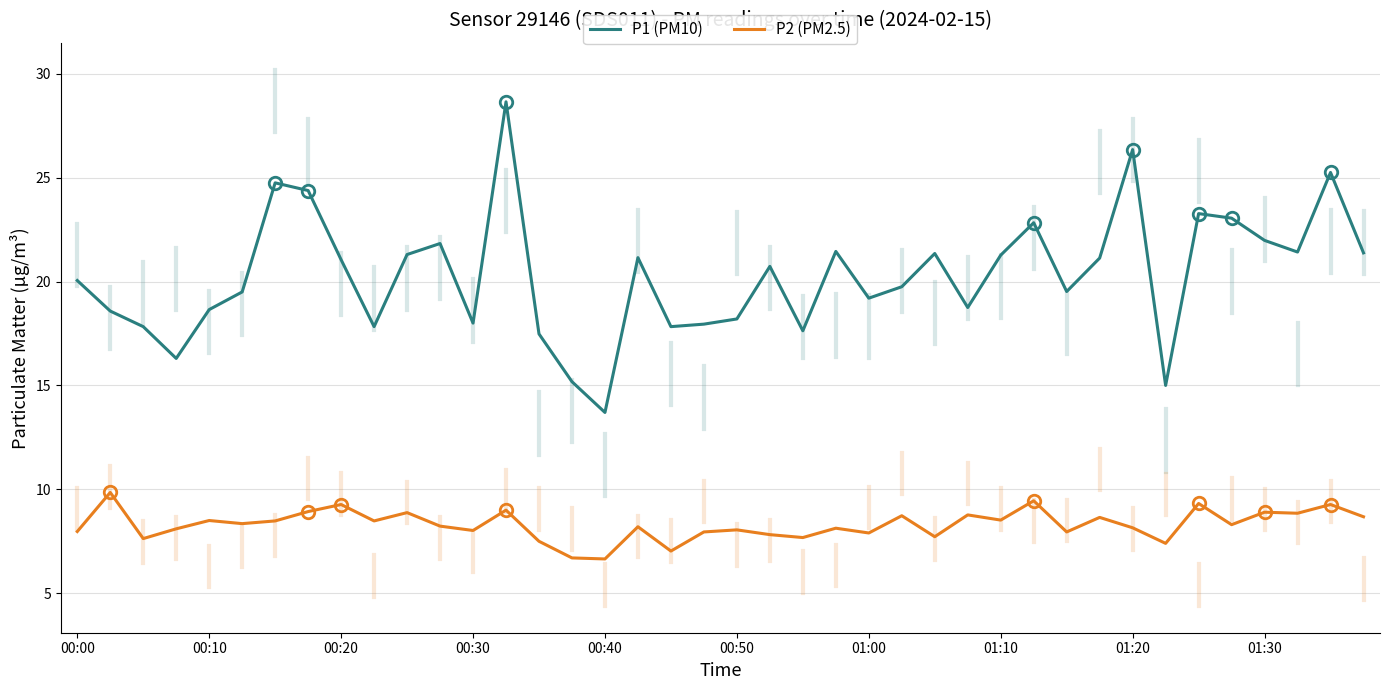

Which series has the largest total across all categories?

P1 (PM10)